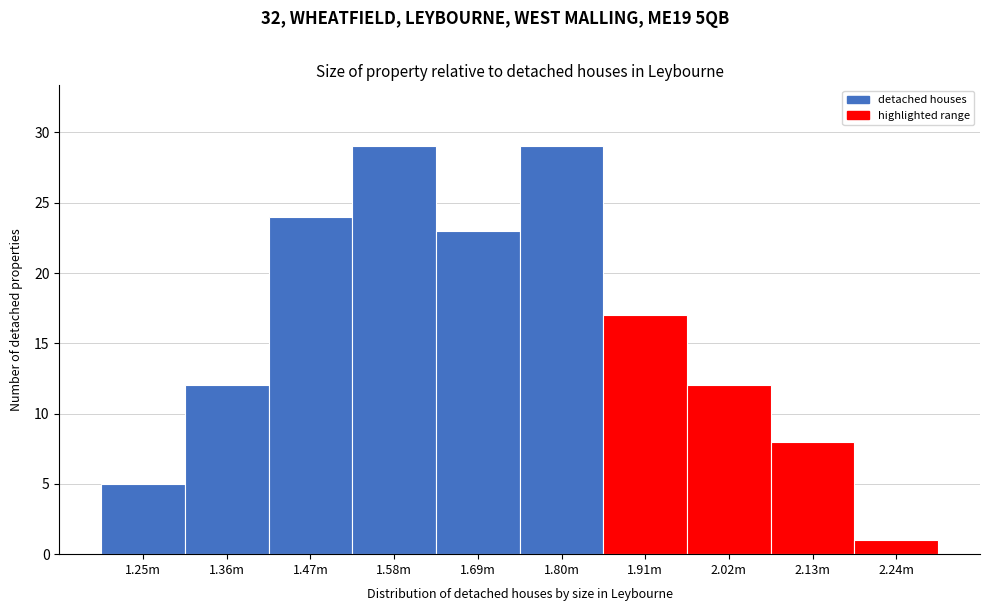

Reading left to right, extract all data points from this chart.

5	12	24	29	23	29	17	12	8	1